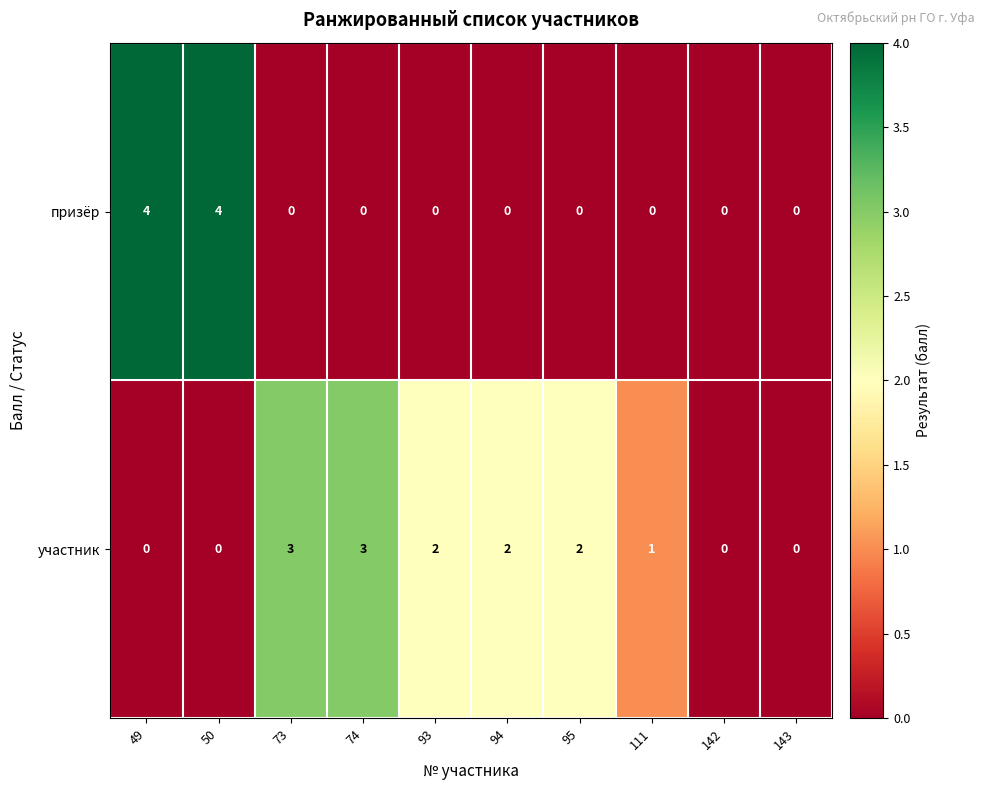

Which series has the largest total across all categories?

участник